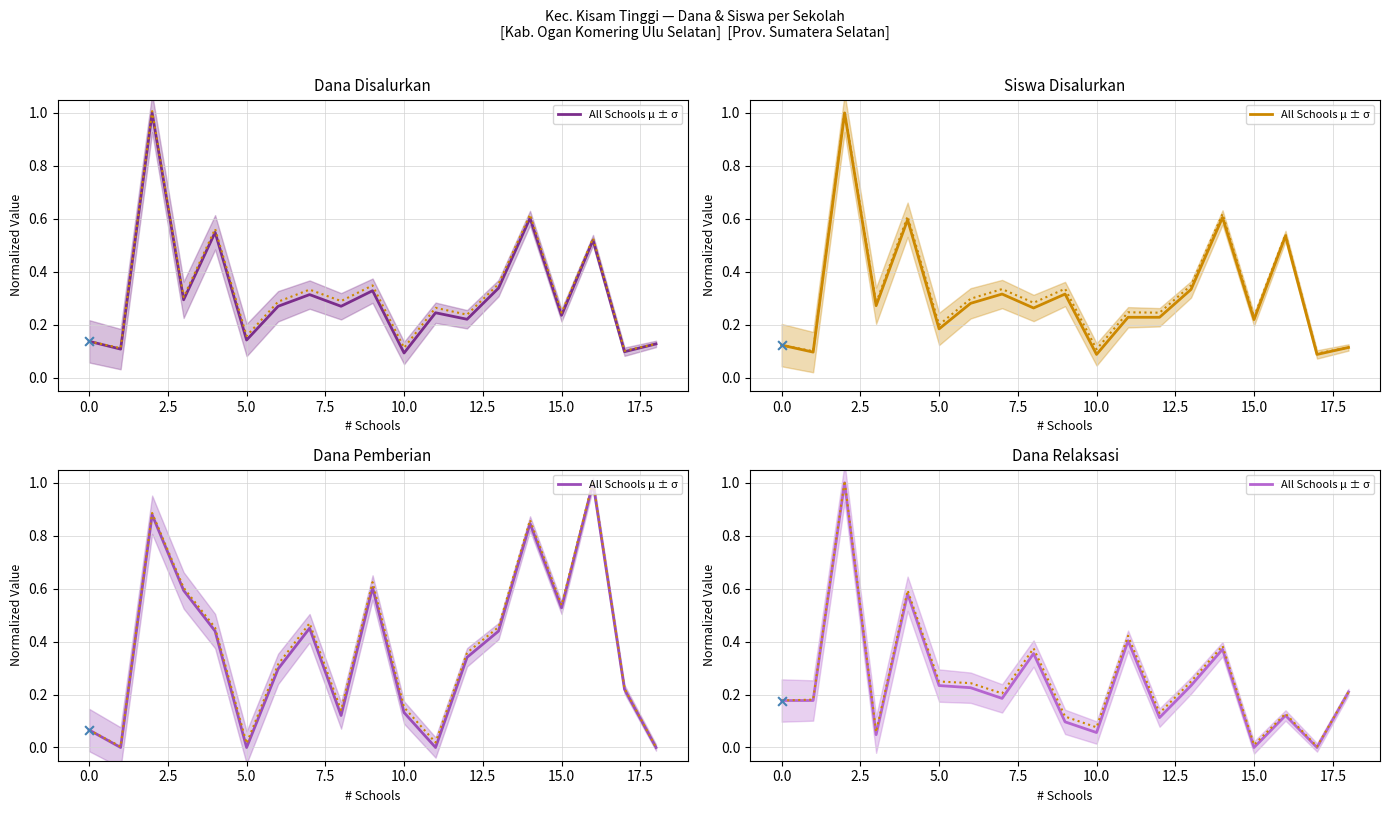

Between 0.0 and 10.0, which is larger?

10.0